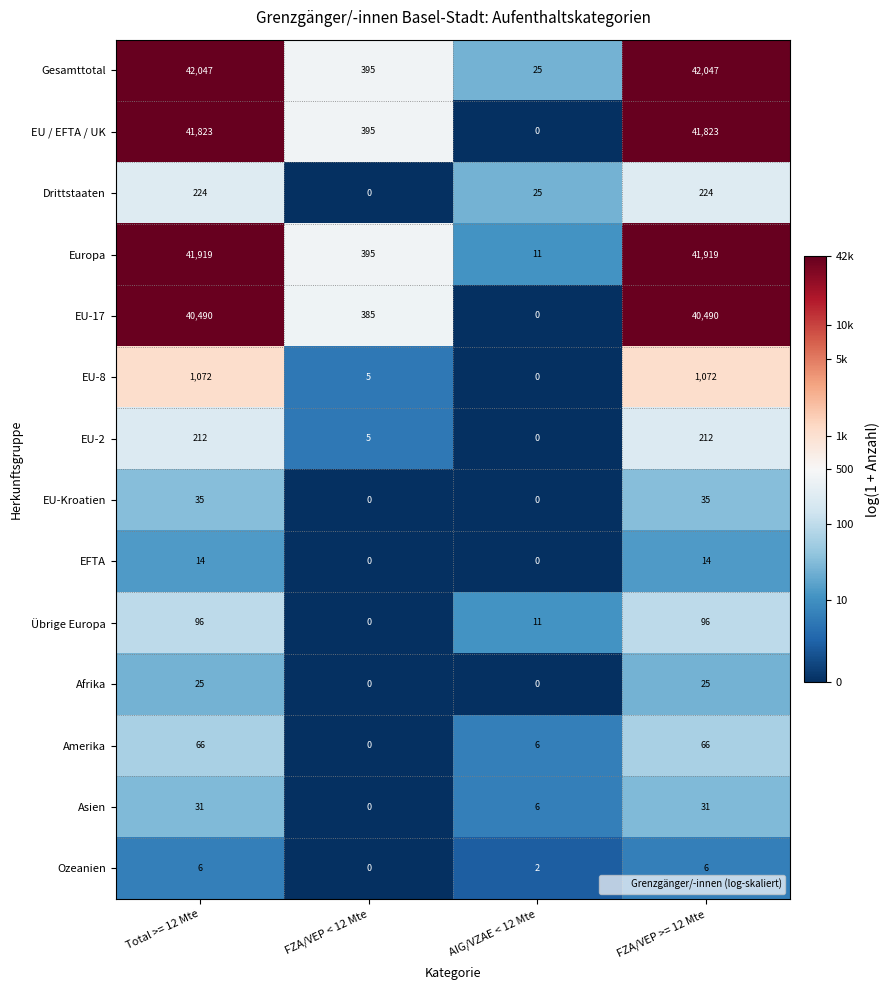

Which series changed the most between Total >= 12 Mte and AIG/VZAE < 12 Mte?

Gesamttotal